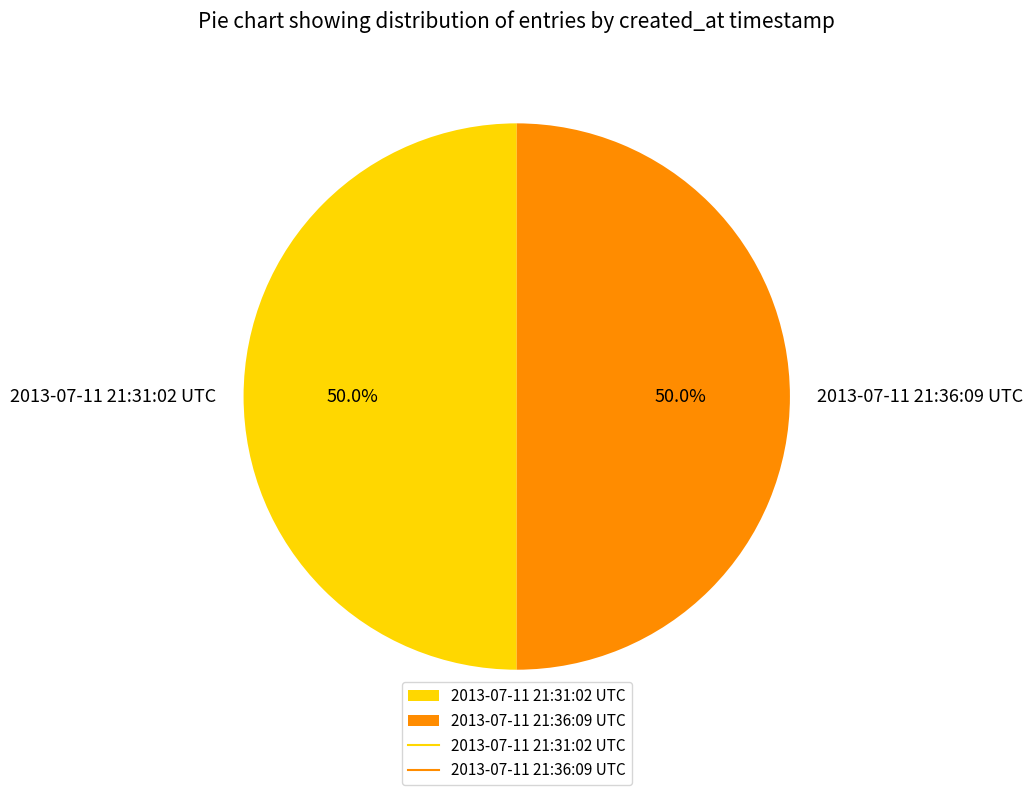

What is the ratio of the value at 2013-07-11 21:36:09 UTC to the value at 2013-07-11 21:31:02 UTC?

1.0